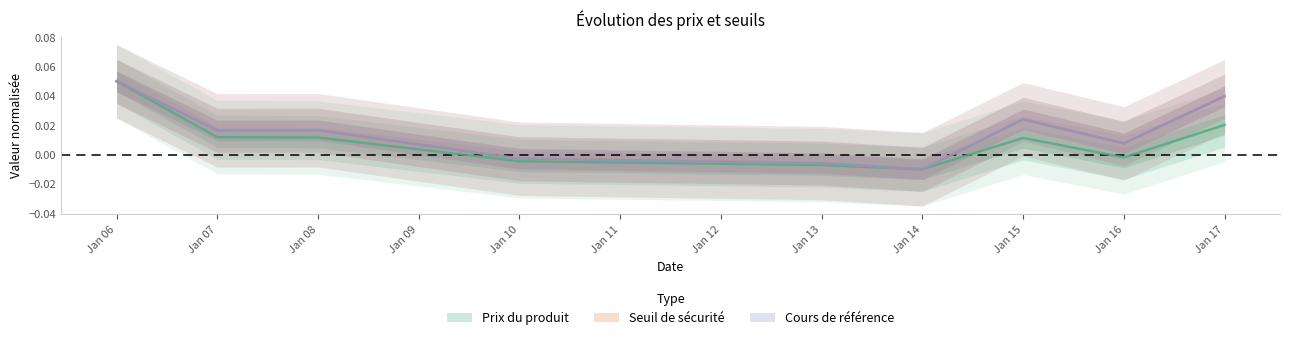

Which category has the highest value across all series?

Jan 06